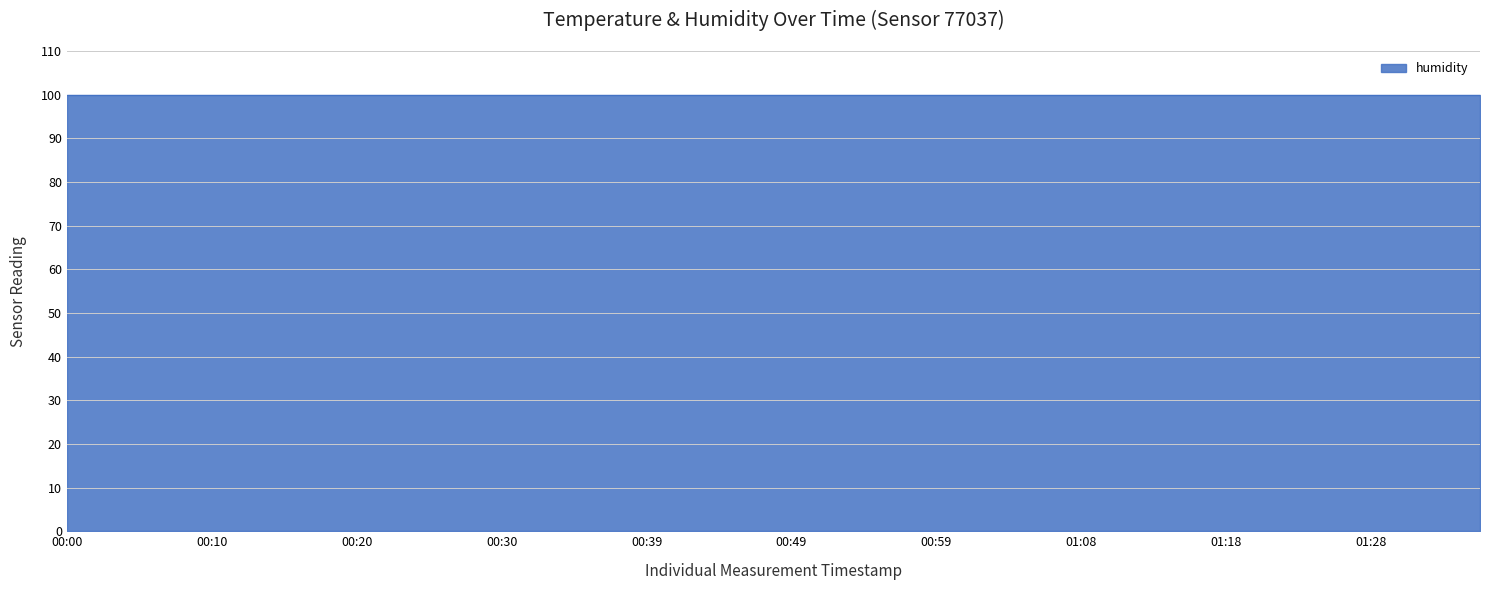

What is the value of the humidity point at the 20th from the left?

99.9